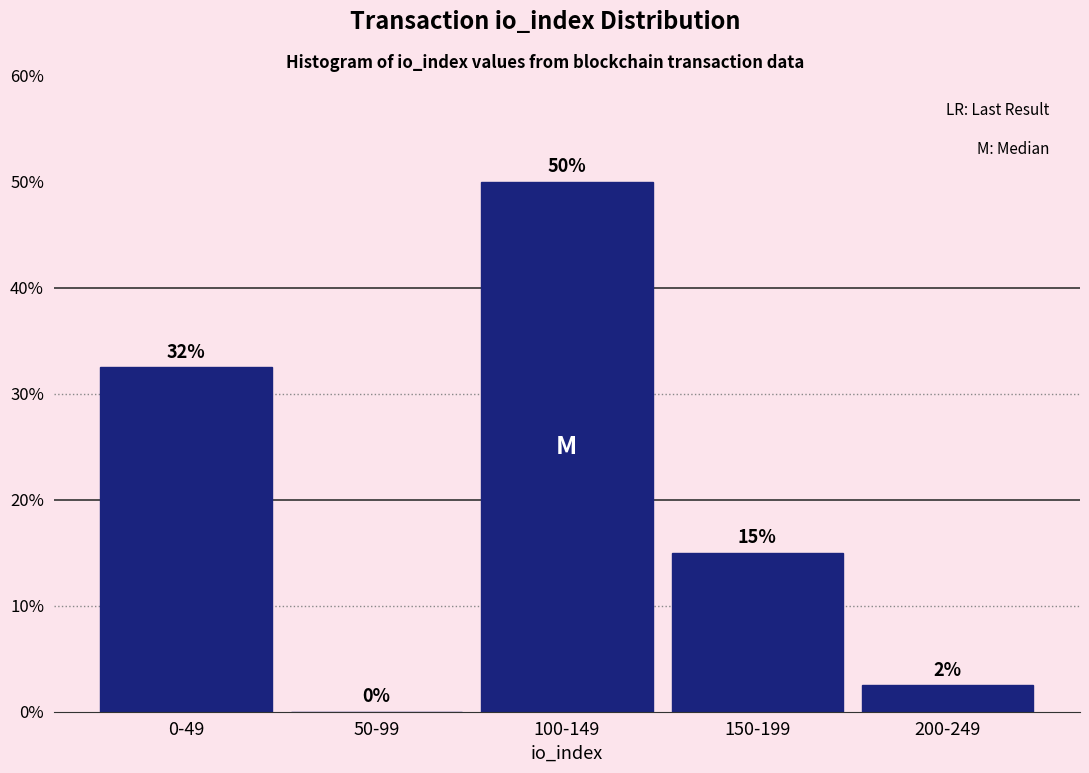

Which label corresponds to the largest value in the chart?

100-149